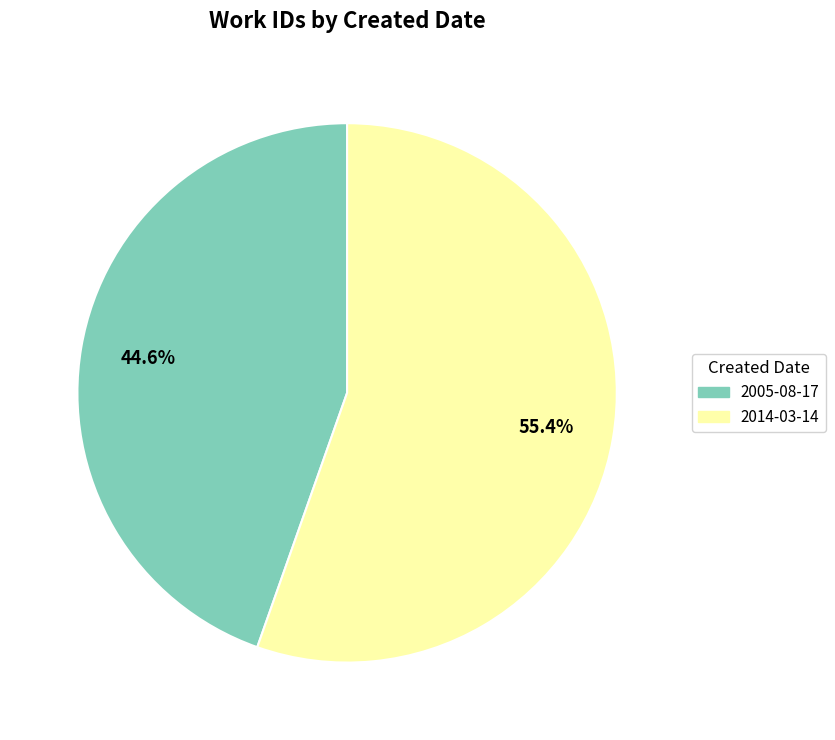

True or false: 2005-08-17 accounts for 45% of the total.

True